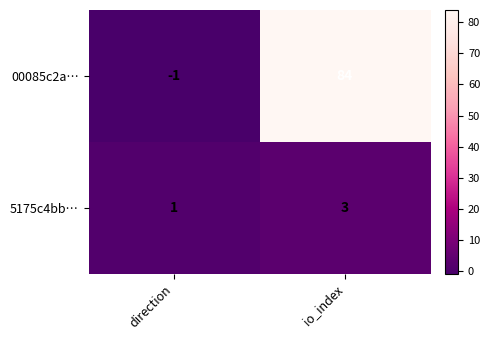

What is the difference between the 00085c2a… values at direction and io_index?

85